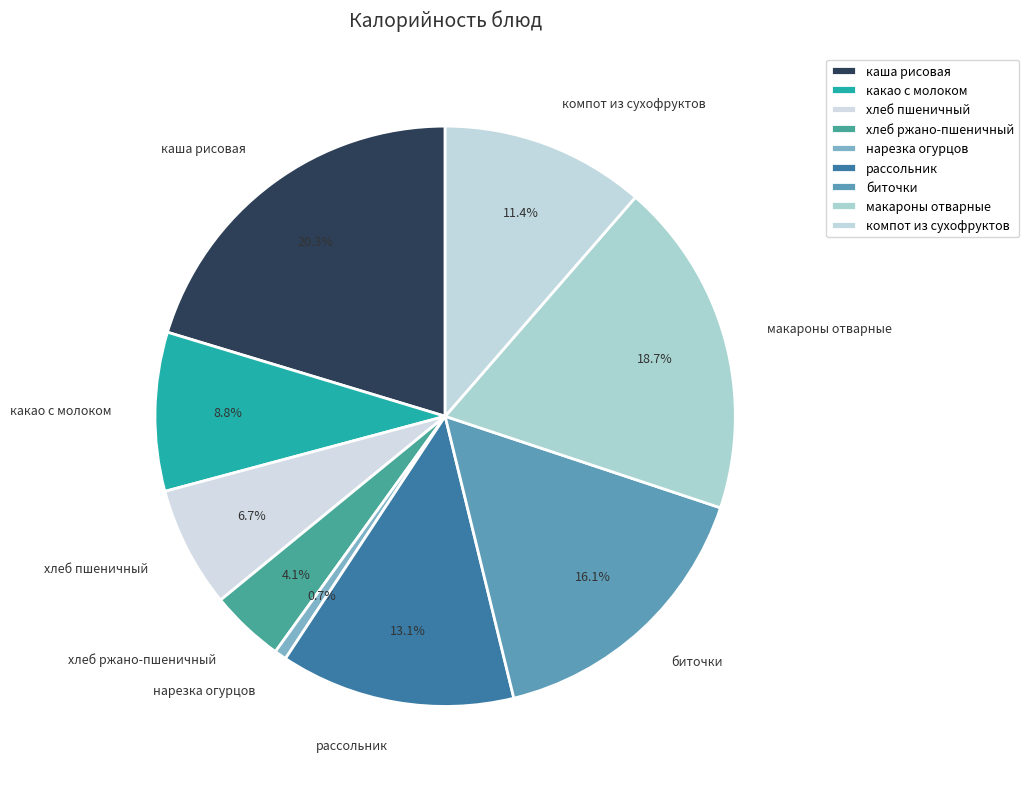

Does any single category account for the majority?

No